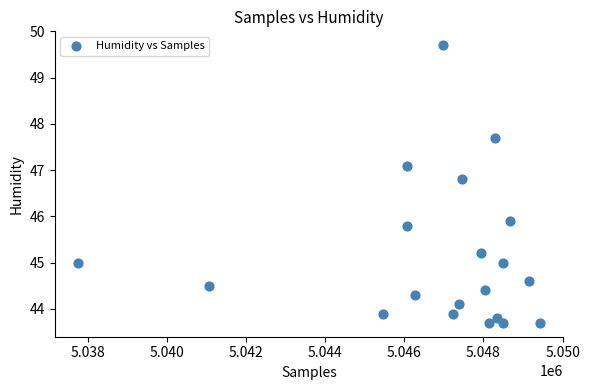

What is the range of Y values (max minus min)?

6.0